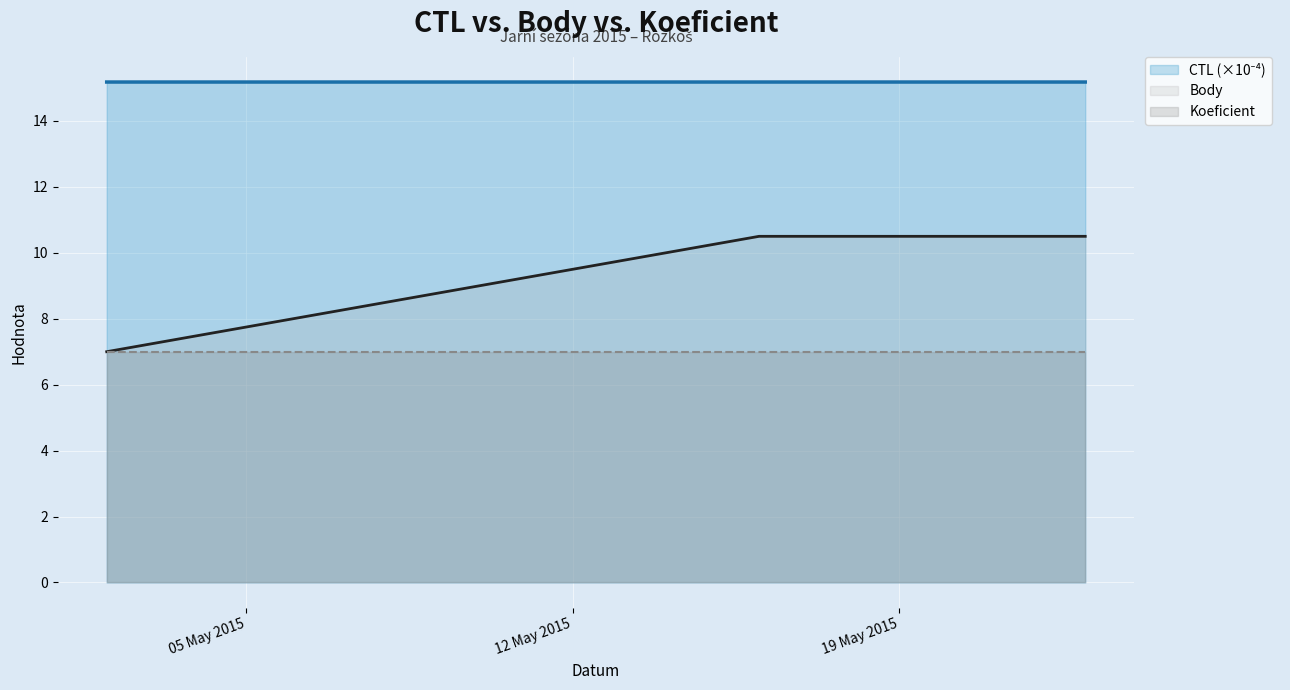

Where is Koeficient nearest to the value 7?

05 May 2015